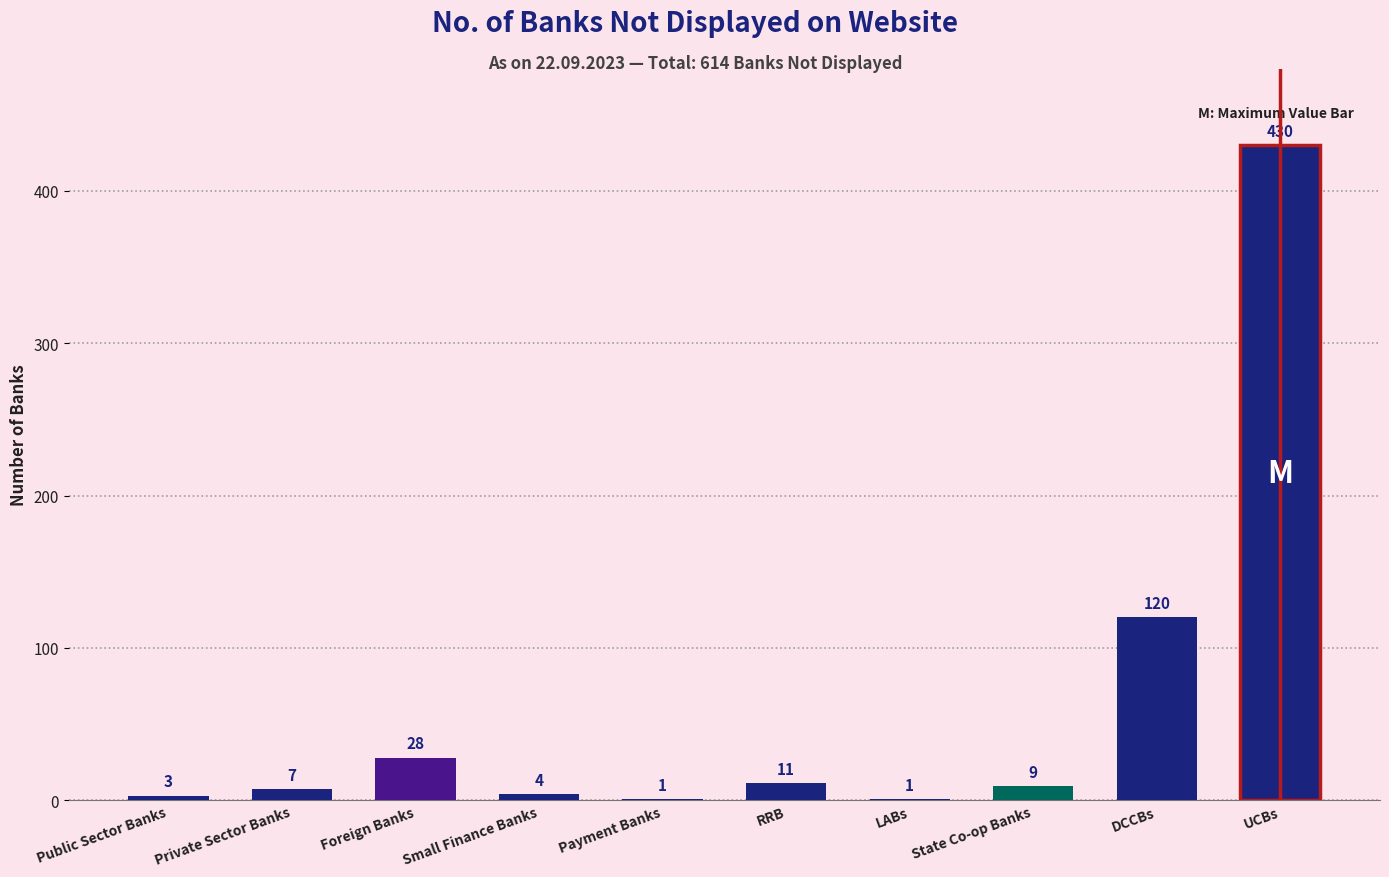

What is the maximum value shown in the chart?

430